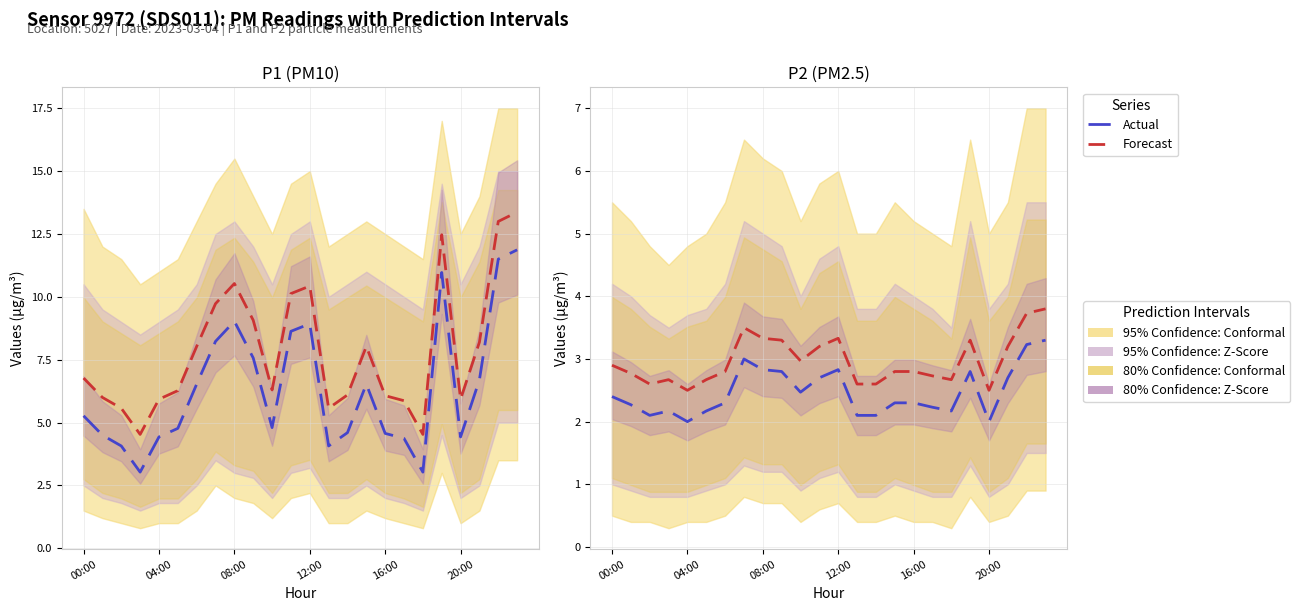

Which series has the largest total across all categories?

Forecast